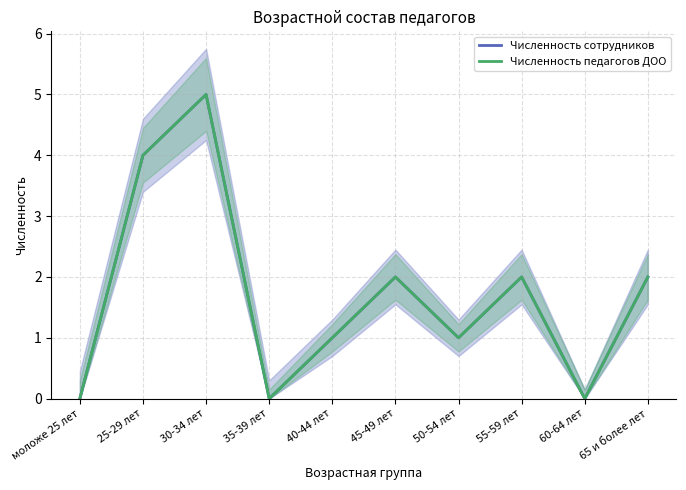

What is the difference between the maximum and second lowest values in the Численность педагогов ДОО series?

5